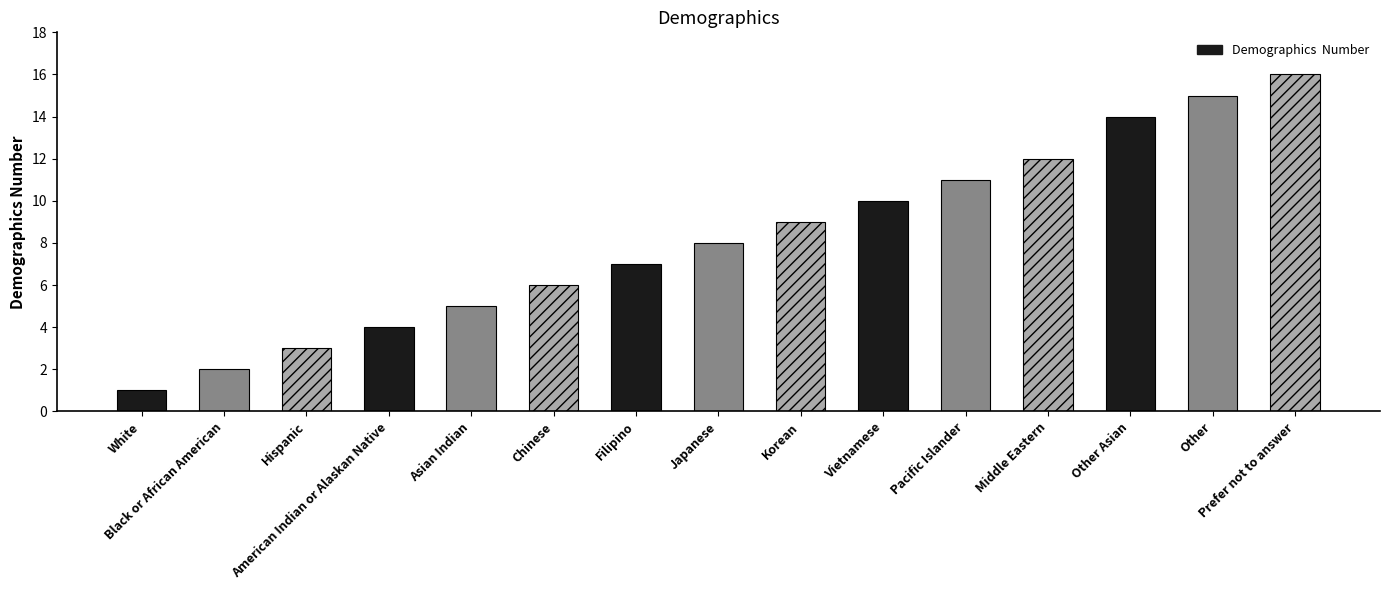

At which label is the value closest to 8?

Japanese